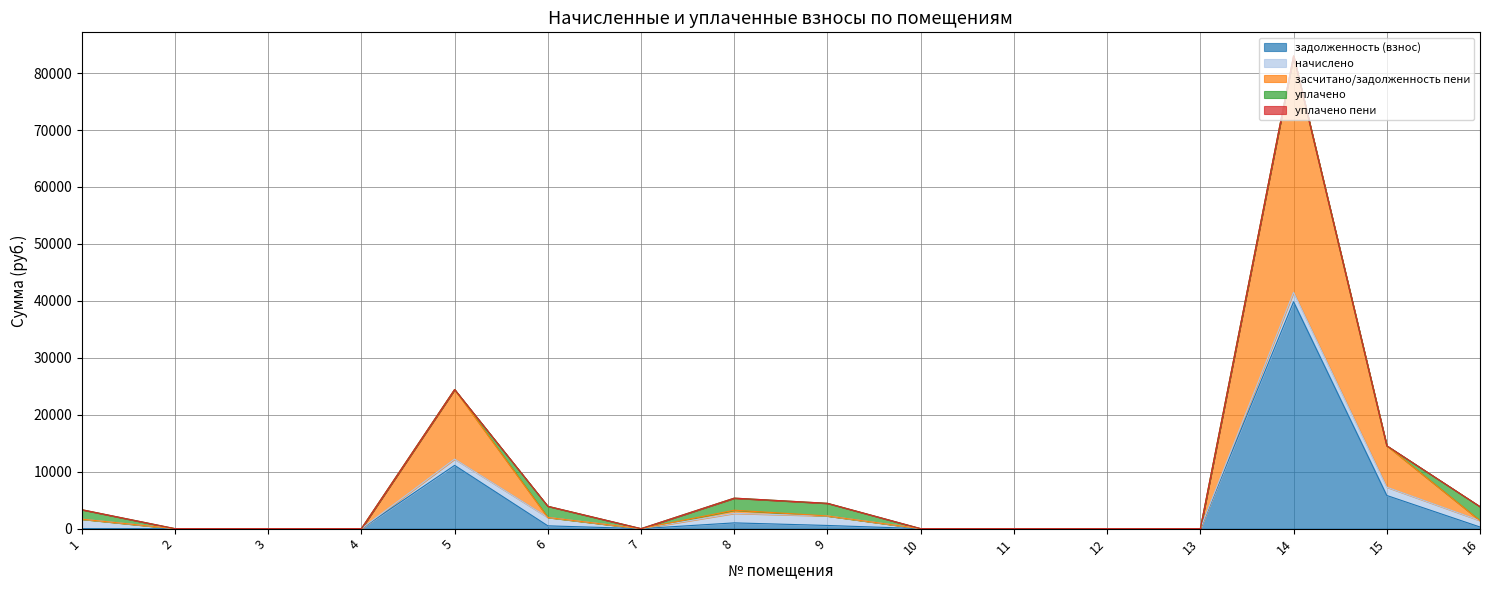

How many interior local peaks does the задолженность (взнос) series have?

3